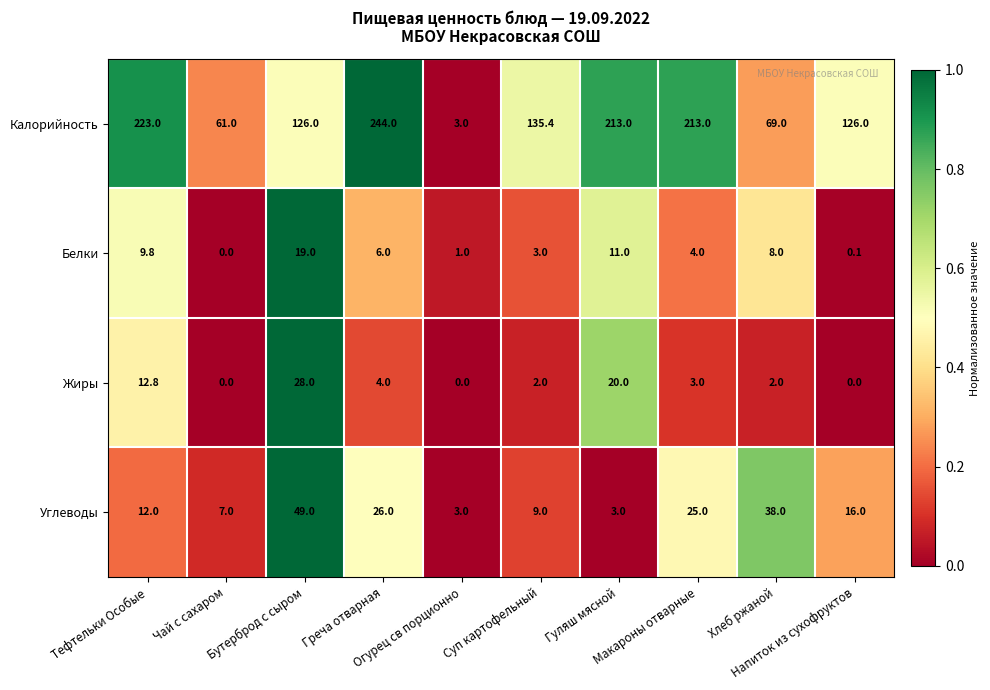

What is the average value of the Жиры series?

7.2